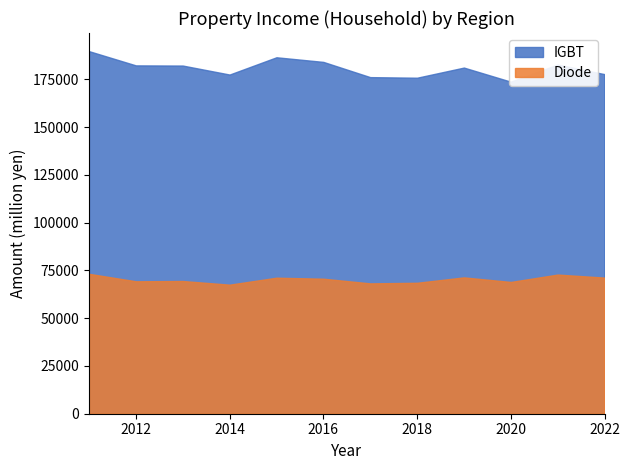

Reading left to right, list all the values displayed in this chart.

IGBT: 2011=189824	2012=182370	2013=182279	2014=177575	2015=186616	2016=184197	2017=176223	2018=175913	2019=181221	2020=173843	2021=182819	2022=177785
Diode: 2011=73242	2012=69334	2013=69479	2014=67563	2015=71213	2016=70685	2017=68241	2018=68551	2019=71376	2020=68989	2021=72849	2022=71260